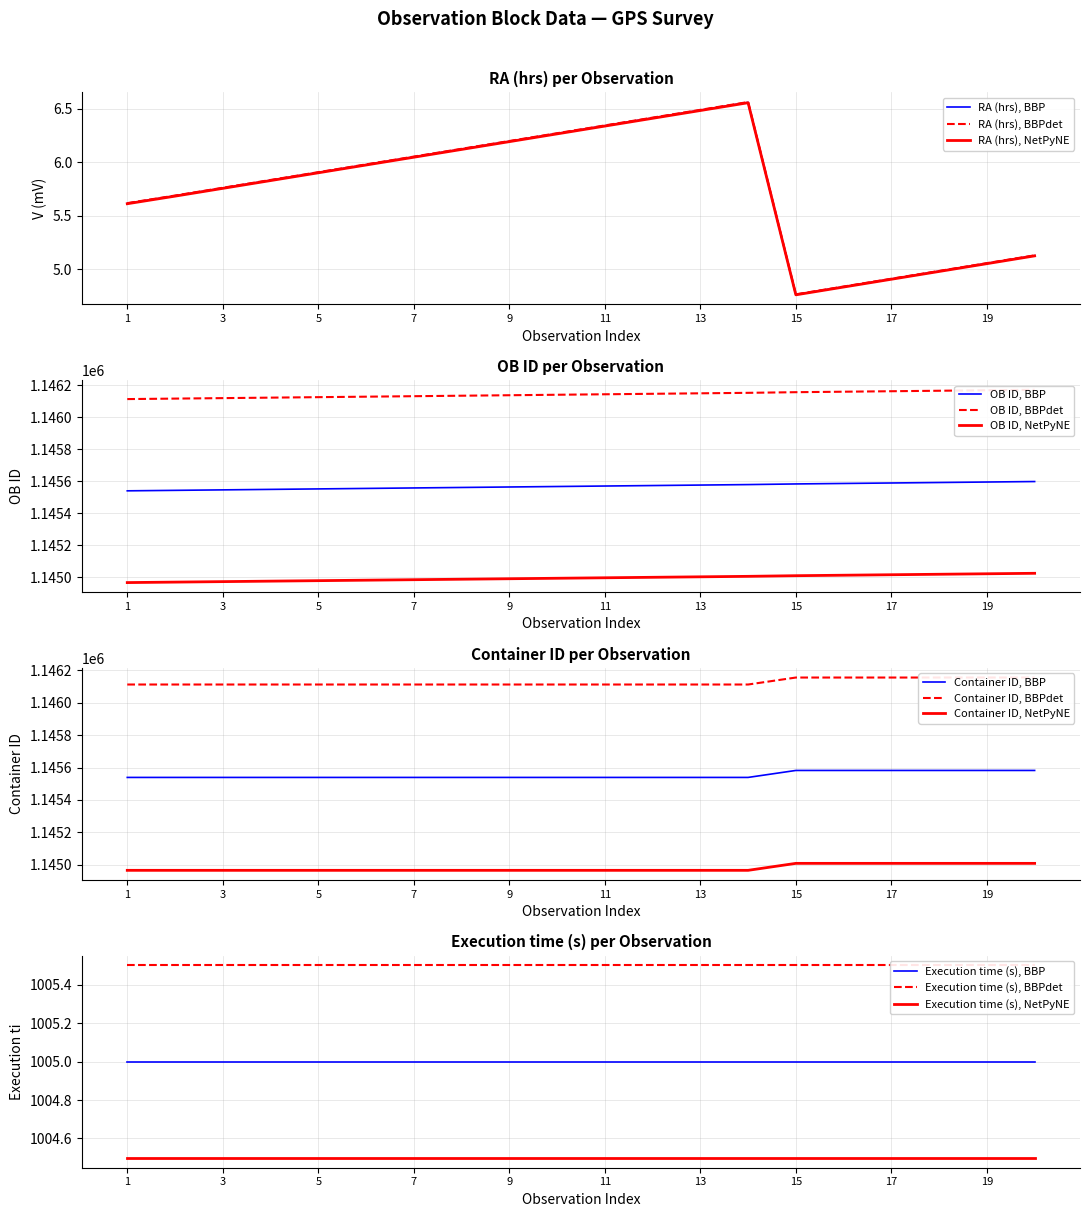

Is the value of OB ID at 11 greater than the value of Container ID at 8?

Yes